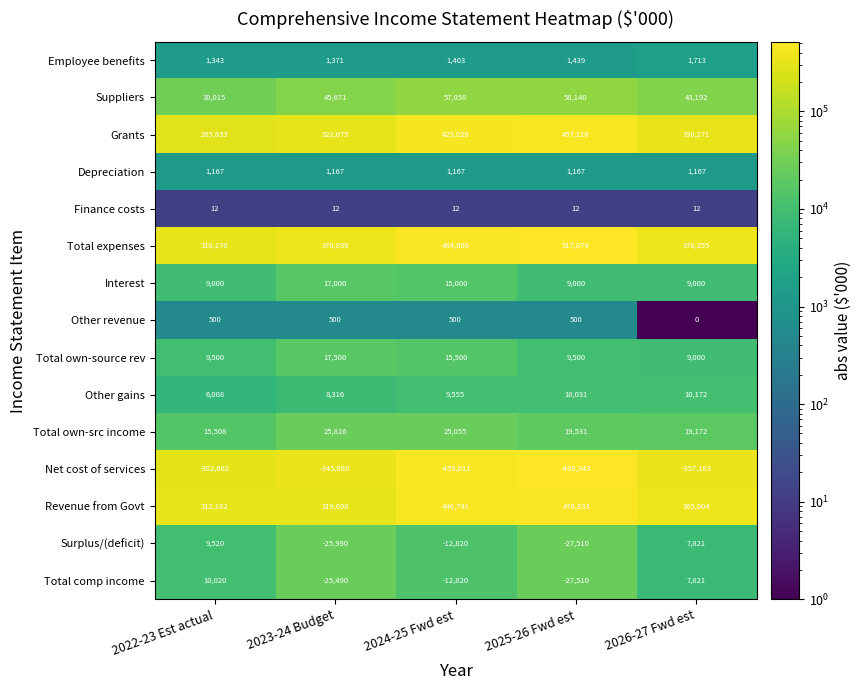

What is the total value across all series at 2023-24 Budget?

733454